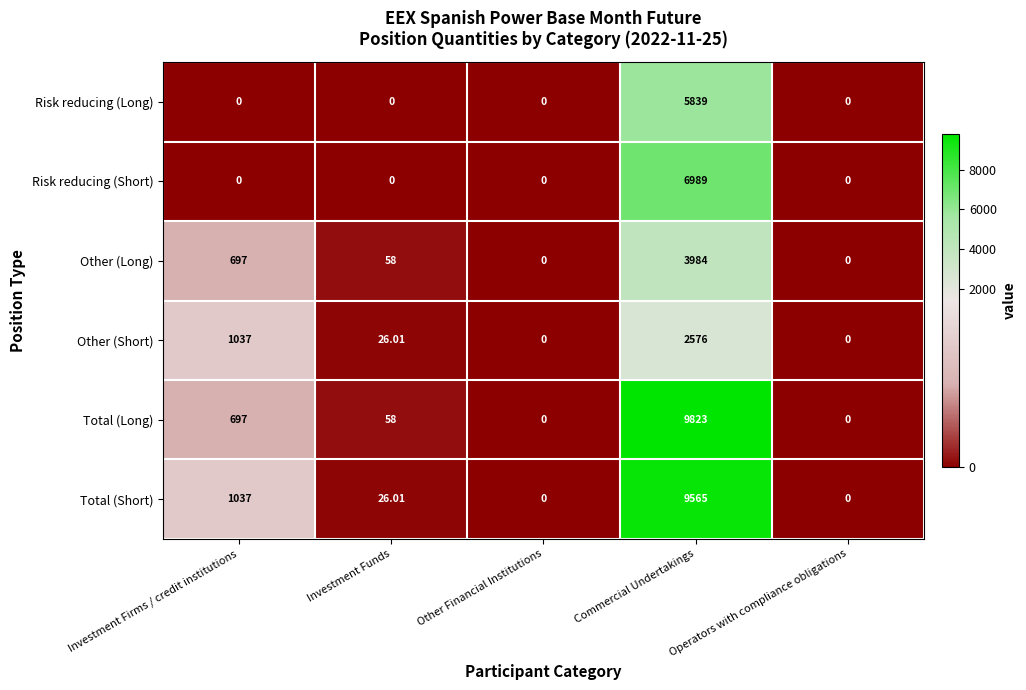

Is the value of Risk reducing (Short) at Operators with compliance obligations greater than the value of Other (Long) at Investment Firms / credit institutions?

No